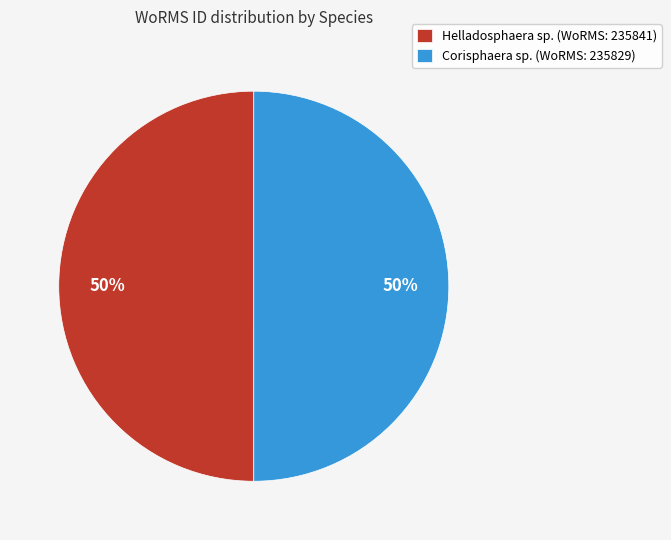

How many segments does this pie chart have?

2